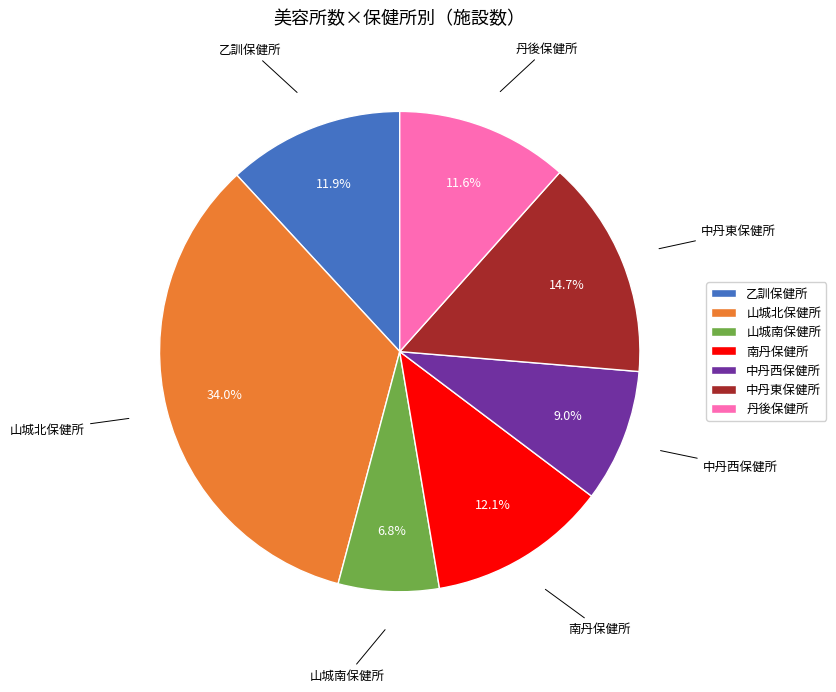

The 南丹保健所 slice represents 12% of the pie. True or false?

True